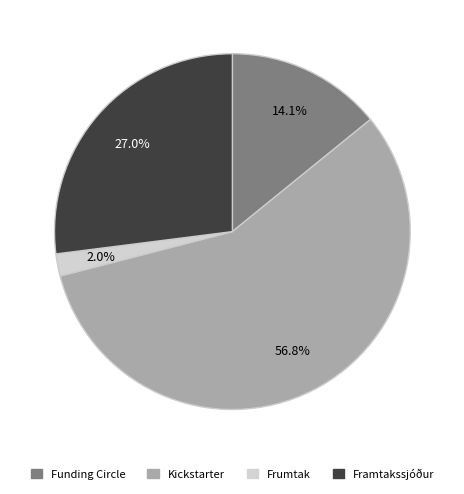

Does any single category account for the majority?

Yes